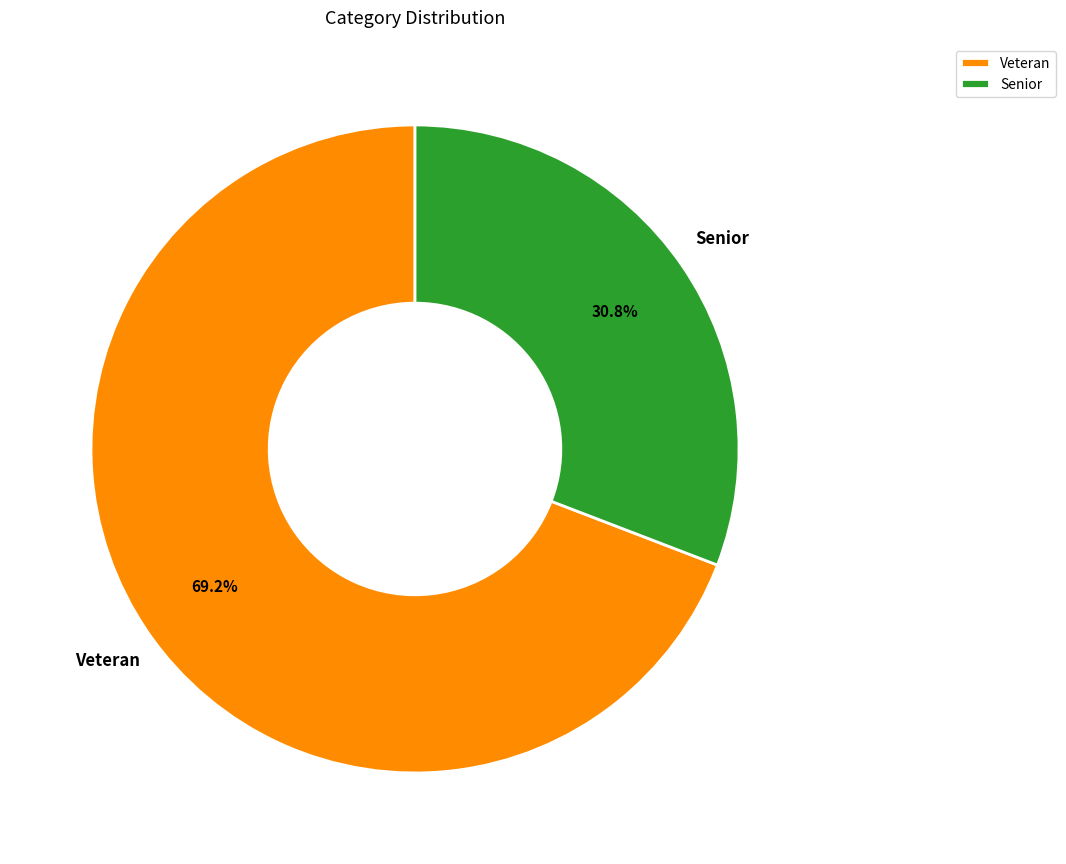

How many segments does this pie chart have?

2